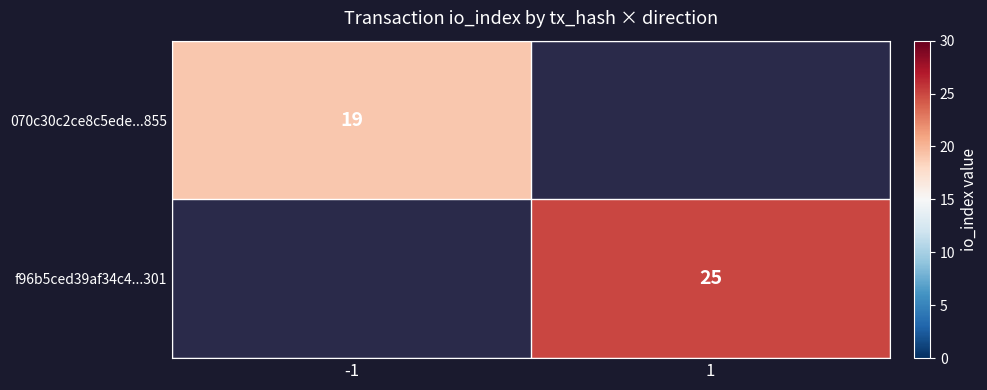

How many categories are shown in the chart?

2